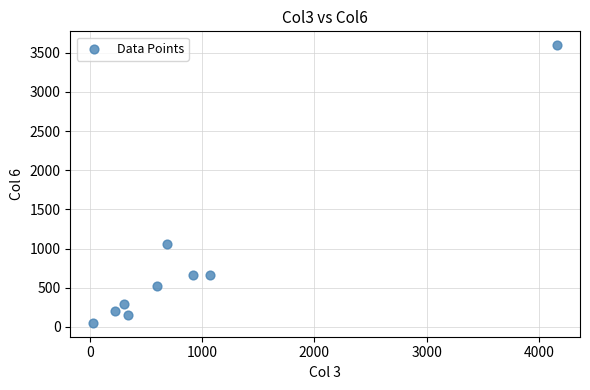

What is the range of Y values (max minus min)?

3545